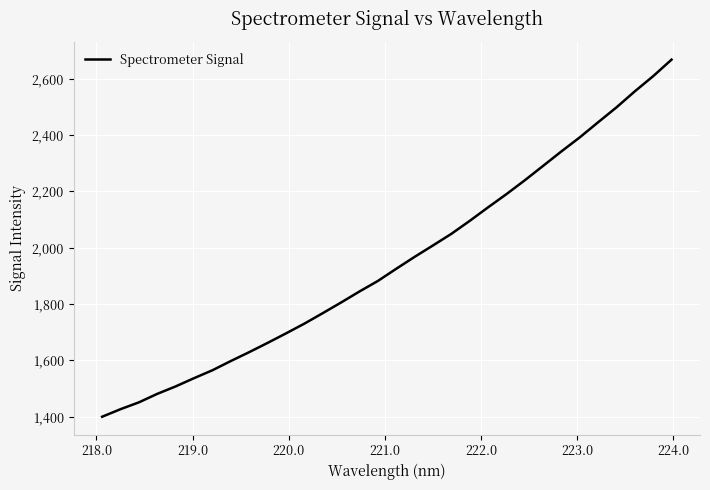

What is the maximum value shown in the chart?

2667.1